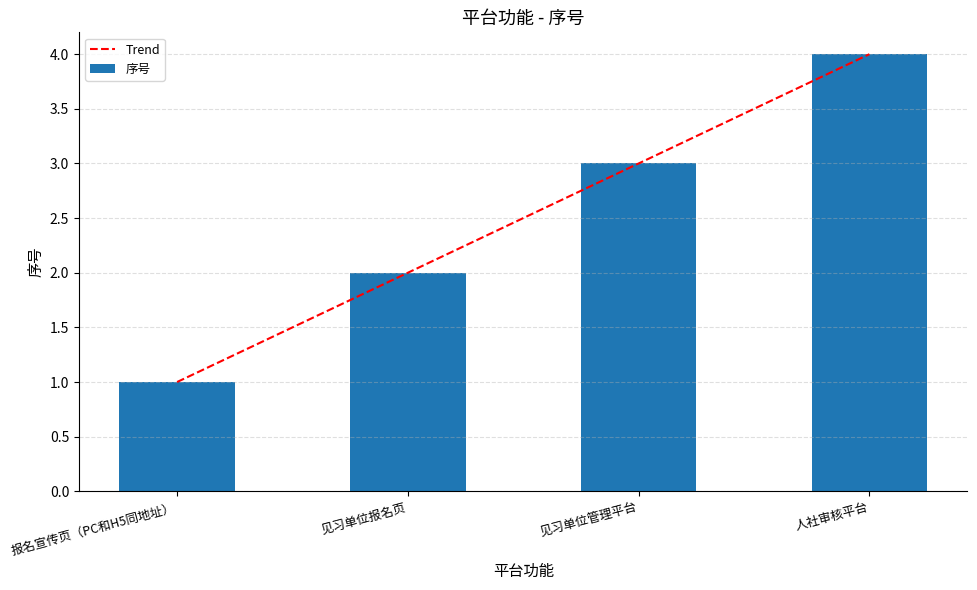

At which category does the chart reach its peak across all series?

人社审核平台